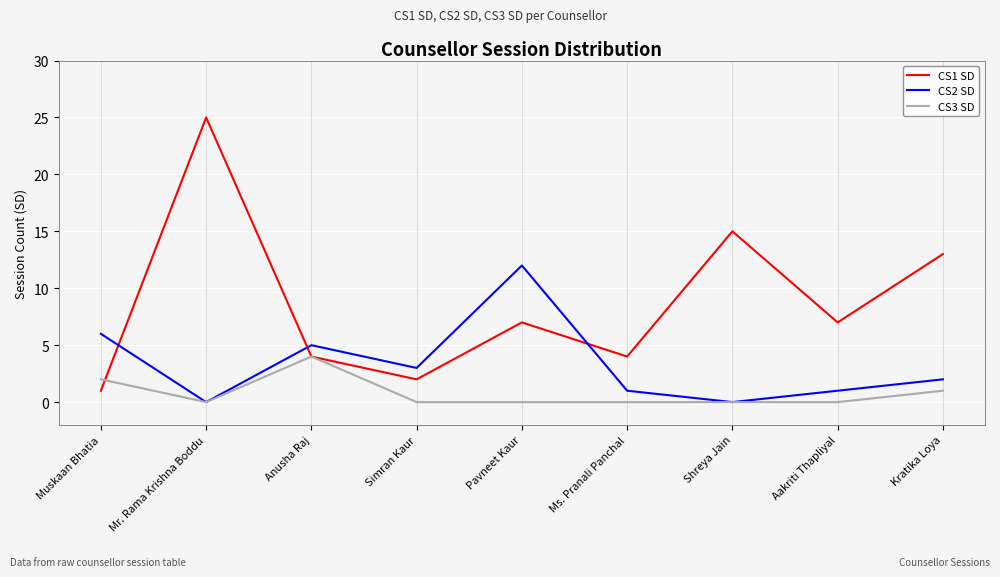

Reading left to right, what are all the values shown in this chart?

CS1 SD: 1	25	4	2	7	4	15	7	13
CS2 SD: 6	0	5	3	12	1	0	1	2
CS3 SD: 2	0	4	0	0	0	0	0	1